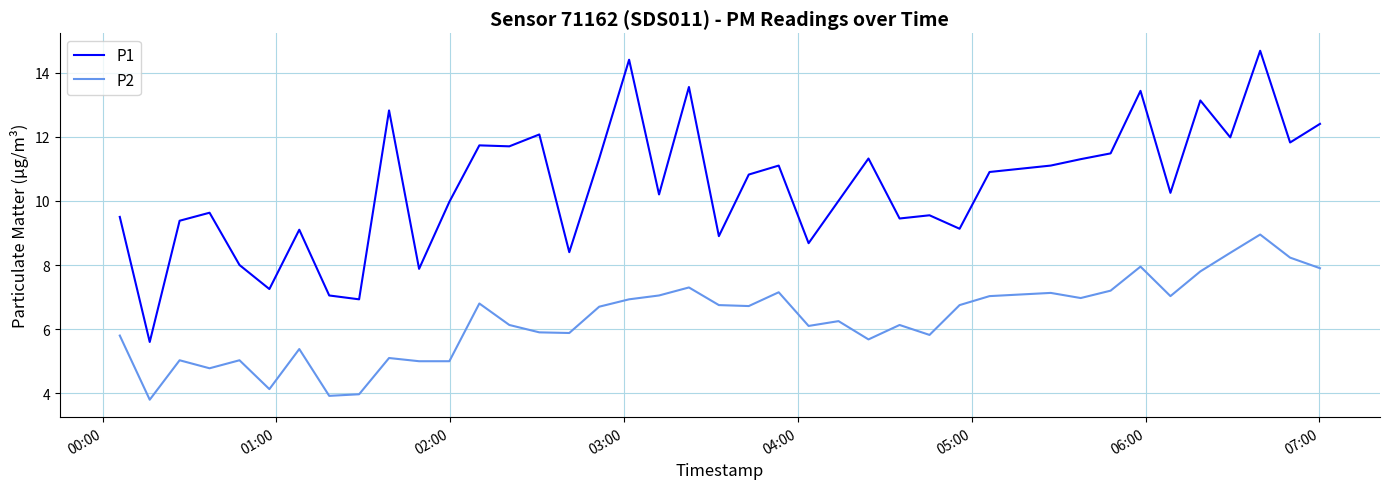

Which series has the widest spread of values?

P1